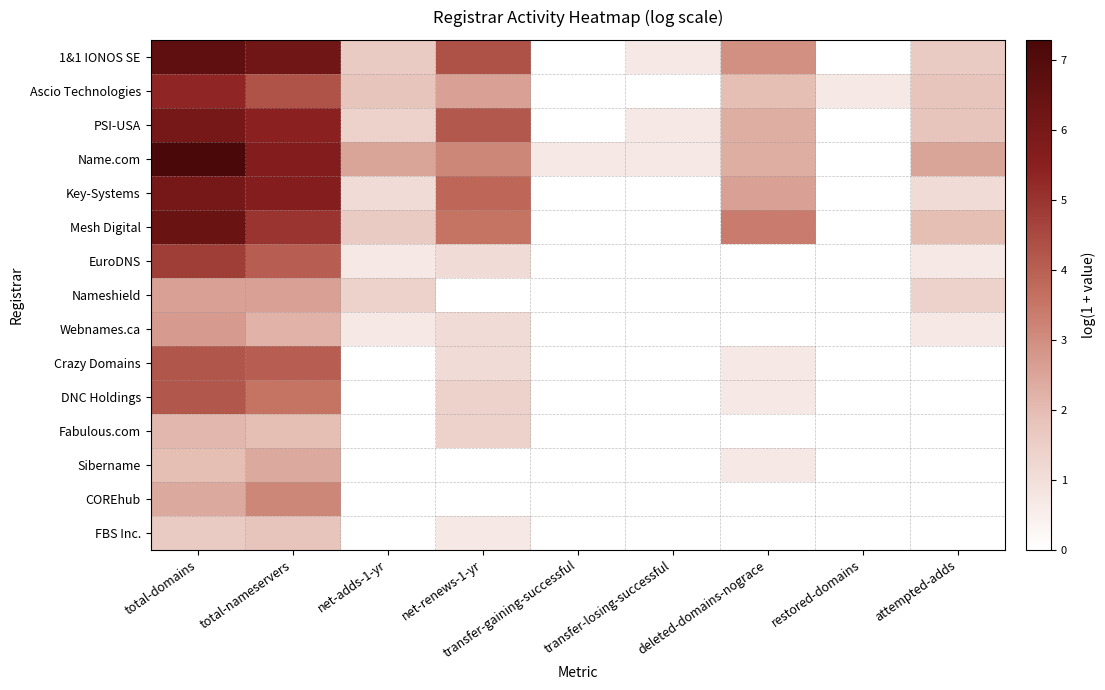

At which category does the chart reach its peak across all series?

total-domains